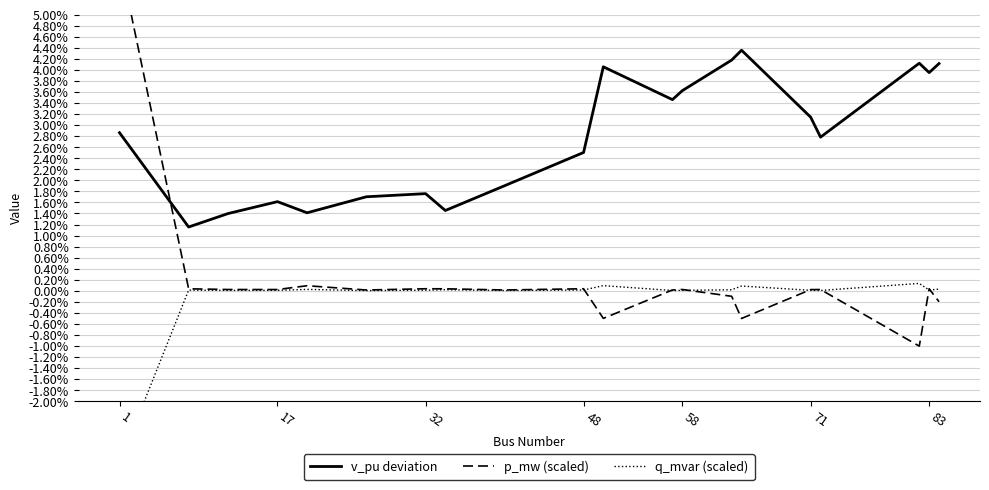

True or false: v_pu deviation has a value of 0.1 at 19.

False